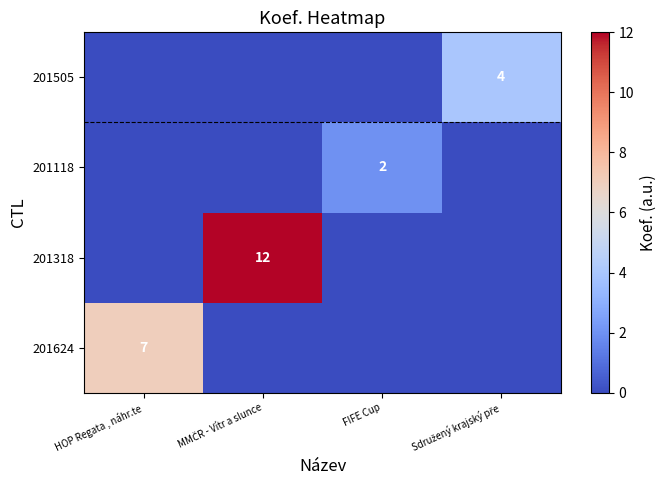

Is it true that 201118 equals 3 at FIFE Cup?

False